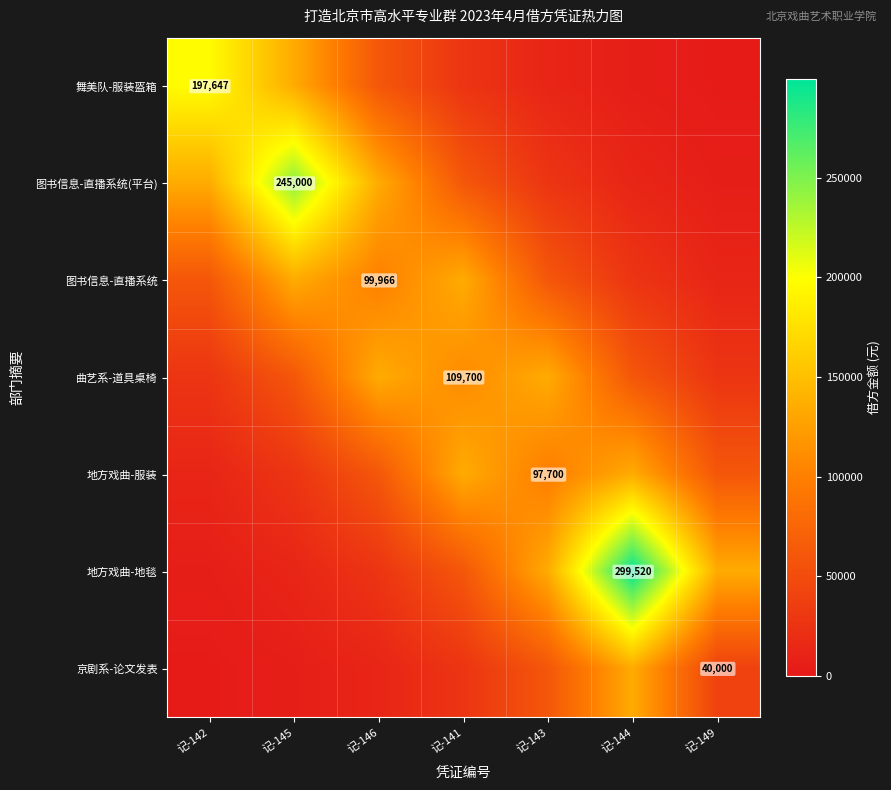

Is it true that 地方戏曲-地毯 equals 5485.9 at 记-142?

True